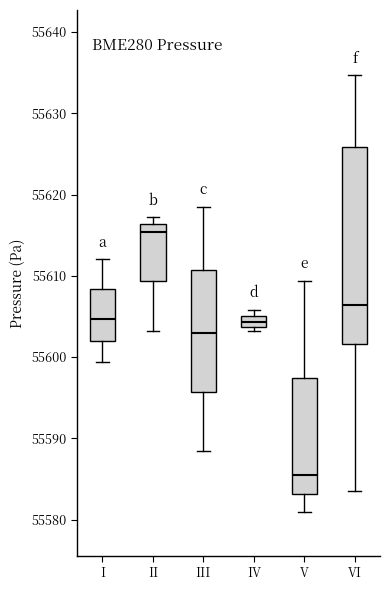

Comparing the boxes themselves (not the whiskers), which one is the tallest?

VI